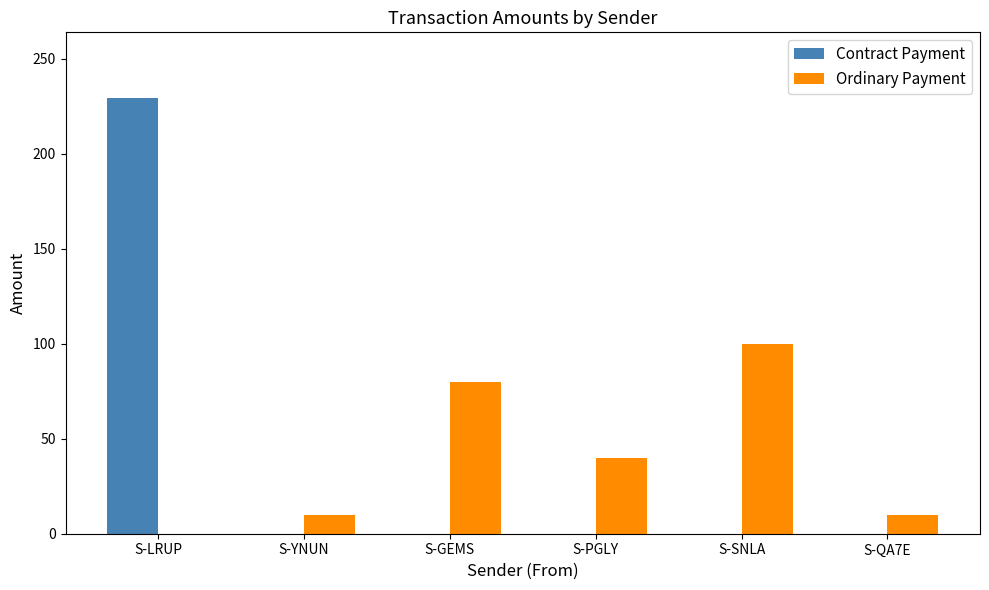

At which label is Ordinary Payment closest to 50?

S-PGLY